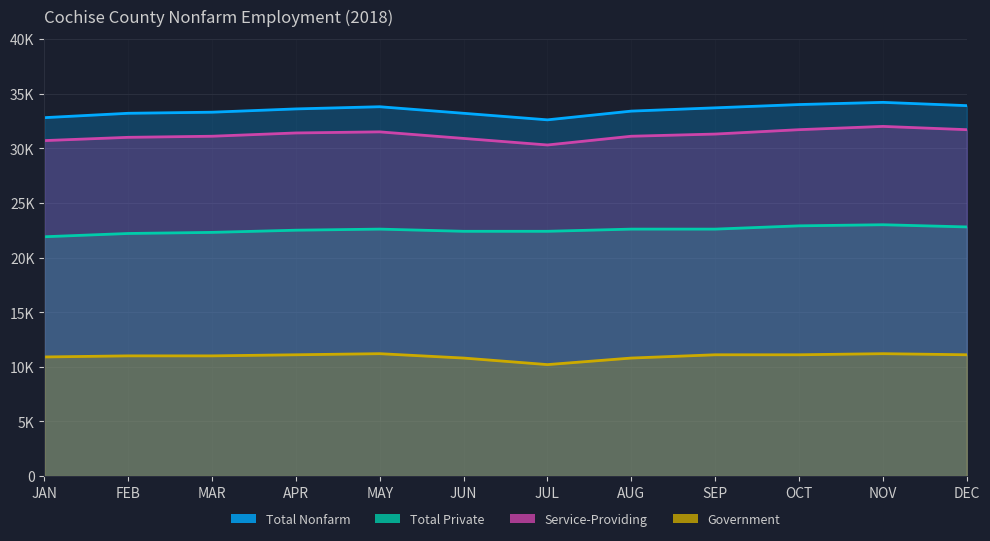

What is the approximate value of Total Nonfarm at SEP?

33700